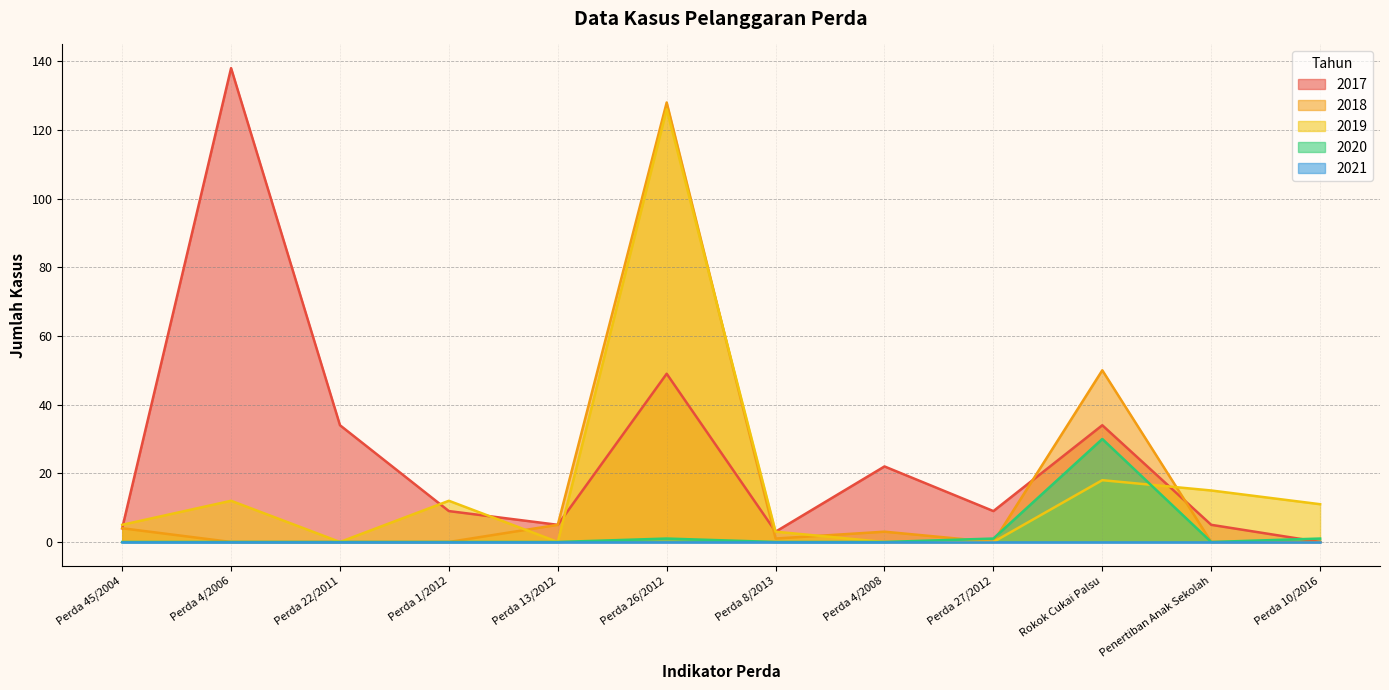

Which category has the lowest value in the 2020 series?

Perda 45/2004